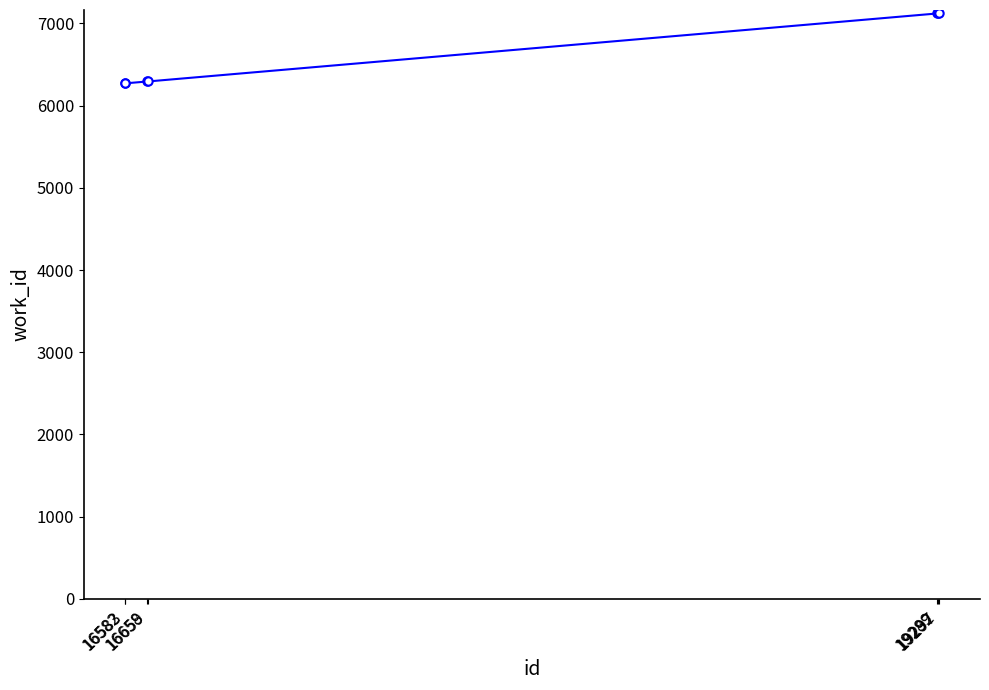

What is the value of the 1st point from the left?

6270